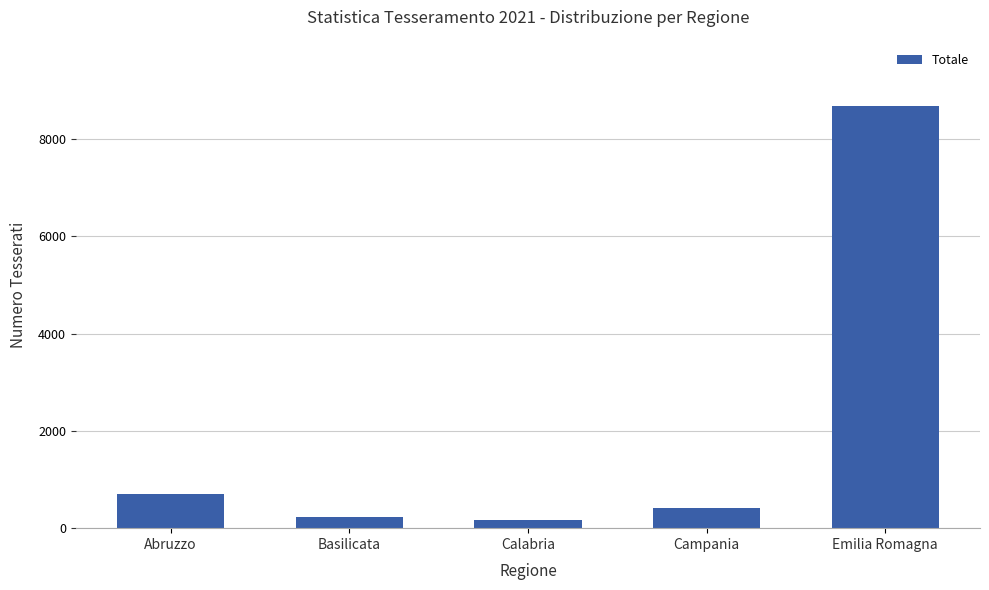

How many values are below 421?

2